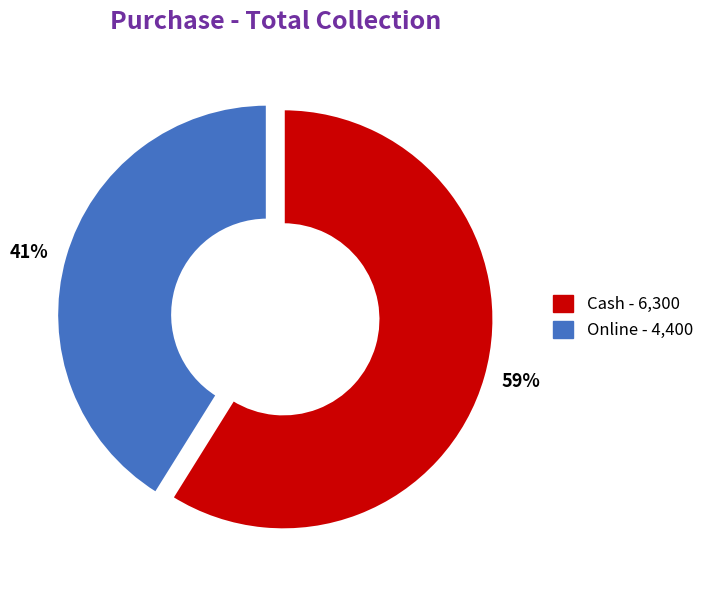

To the nearest percent, what percentage of the pie is 41%?

41%